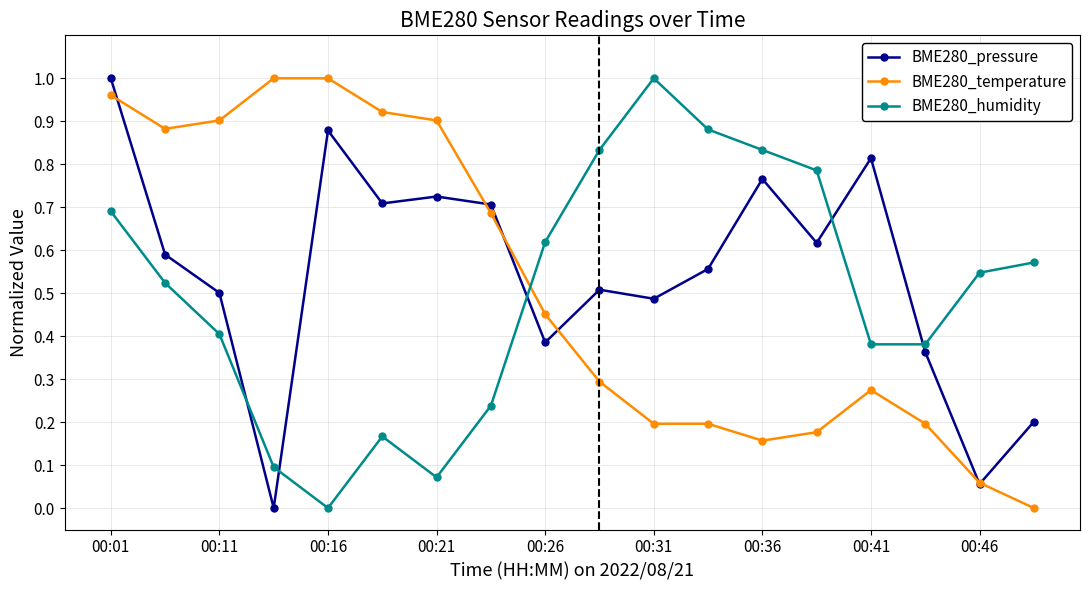

How many categories are shown in the chart?

18